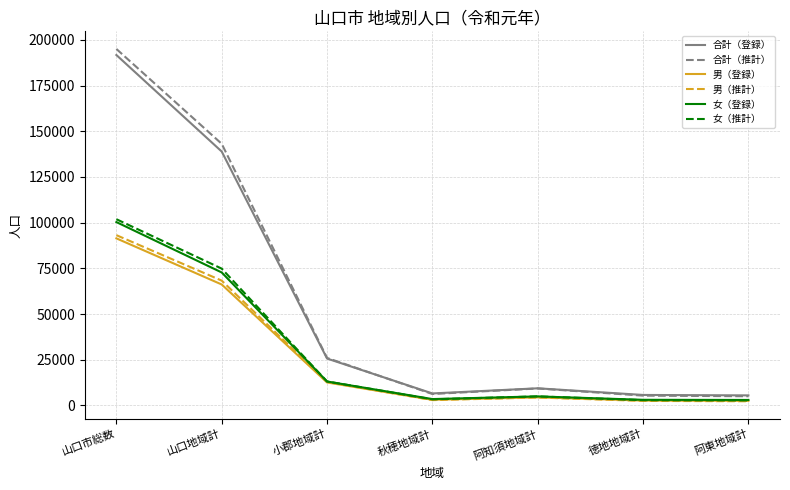

What is the total value across all series at 山口市総数?

773490